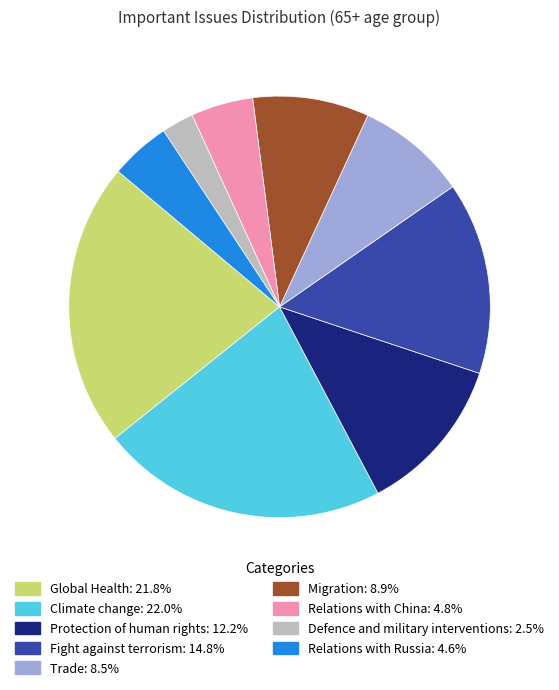

Is Fight against terrorism the majority of the pie?

No